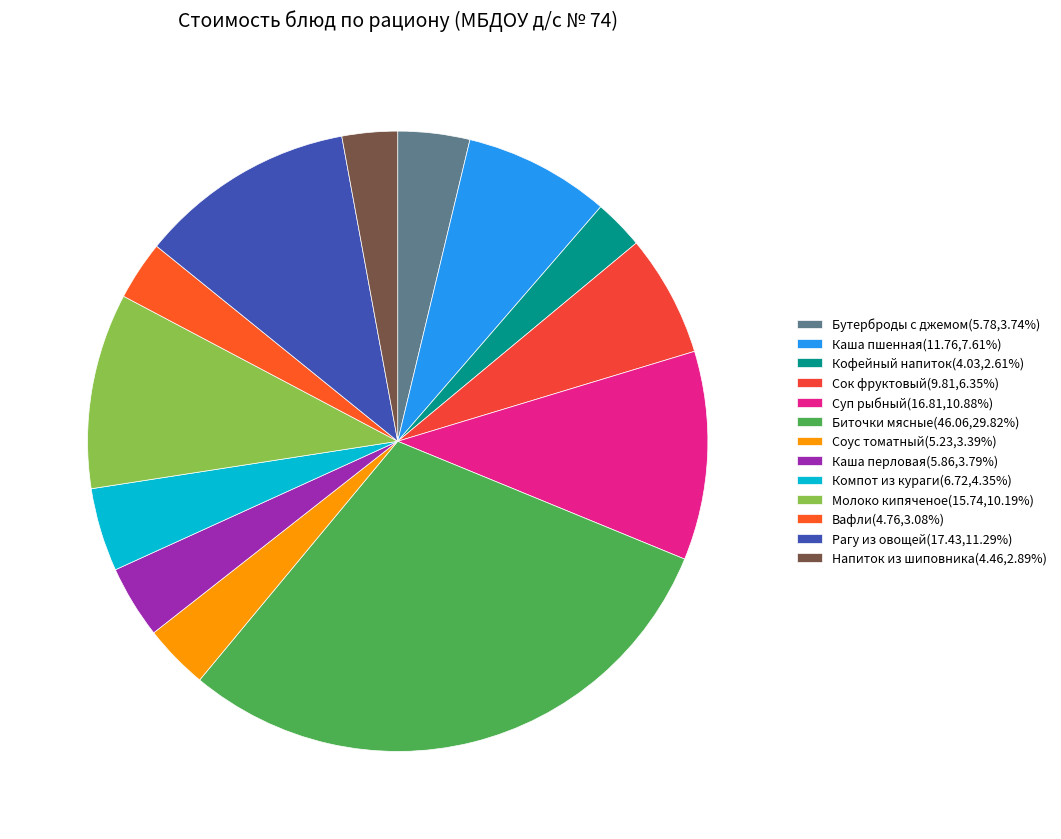

Is it true that Каша пшенная is 8% of the pie?

True